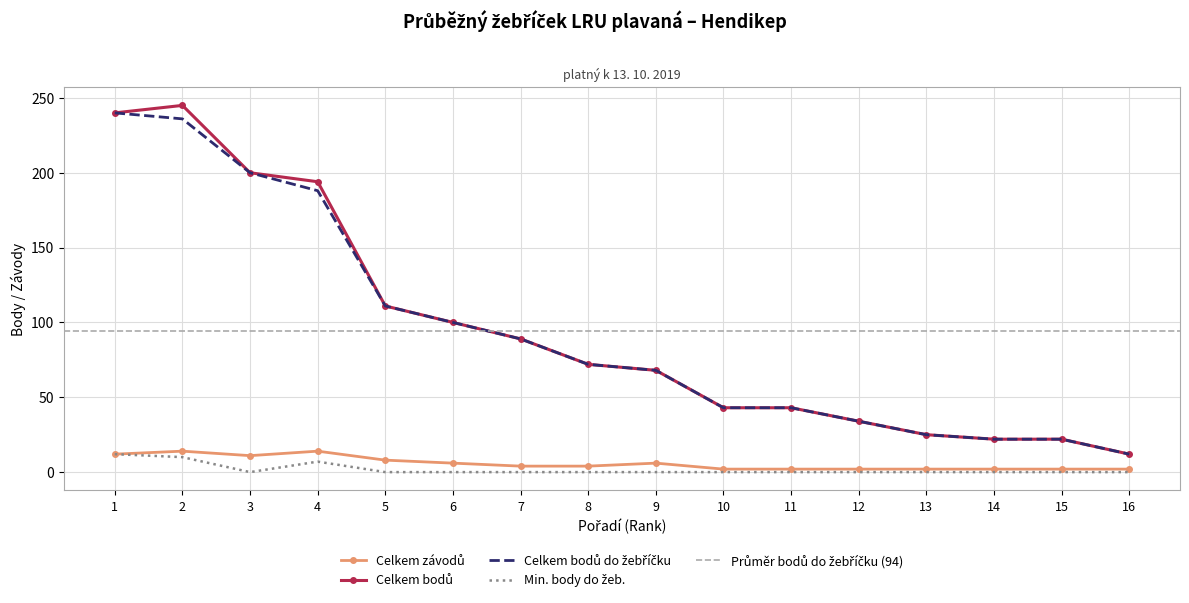

What is the maximum value for Min. body do žeb.?

12